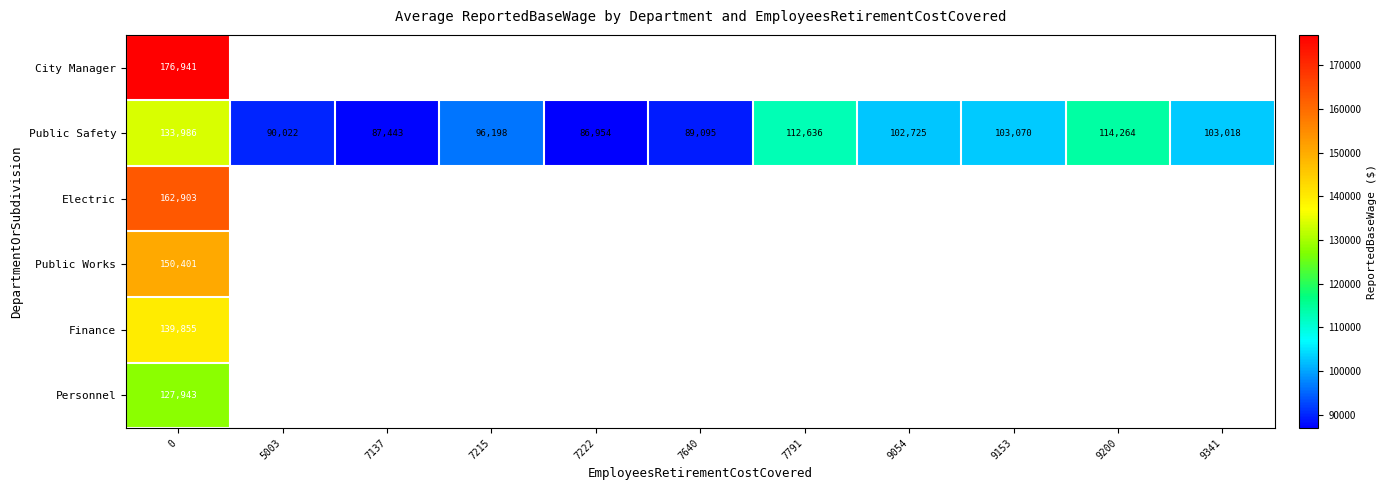

The value of Public Safety at 7137 is 87443. True or false?

True